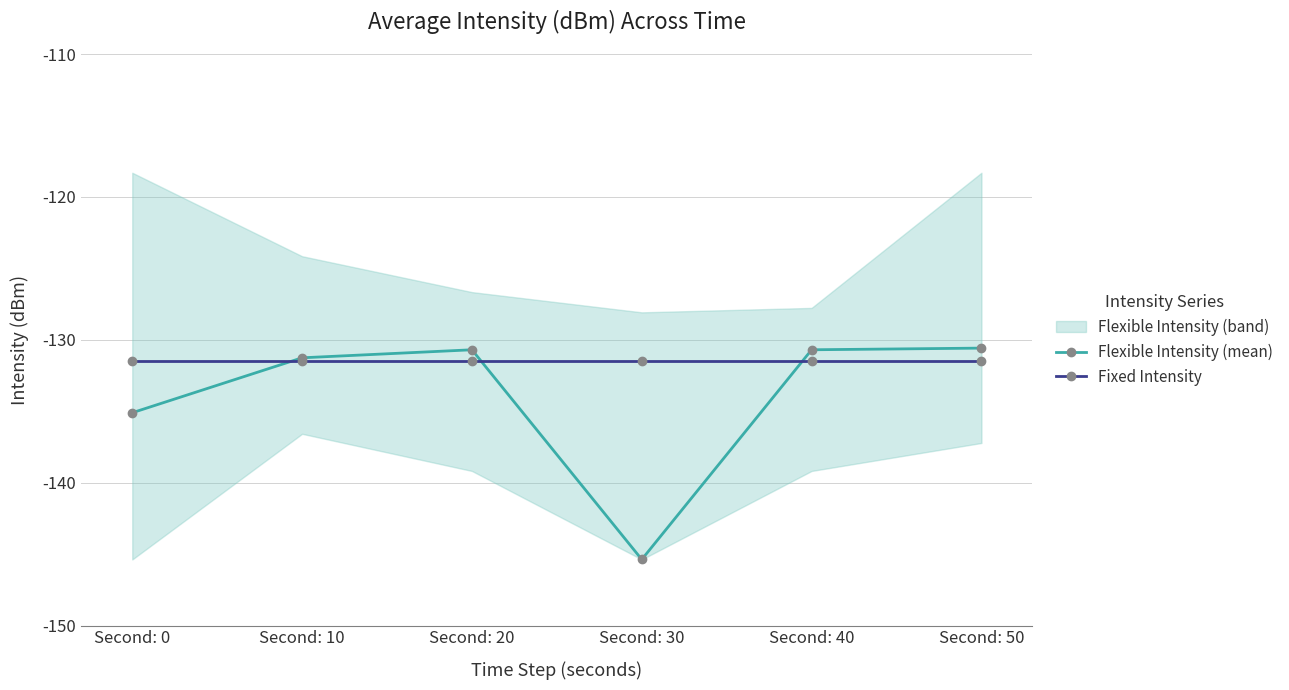

In Flexible Intensity (mean), how many points are lower than both neighbors (excluding endpoints)?

1